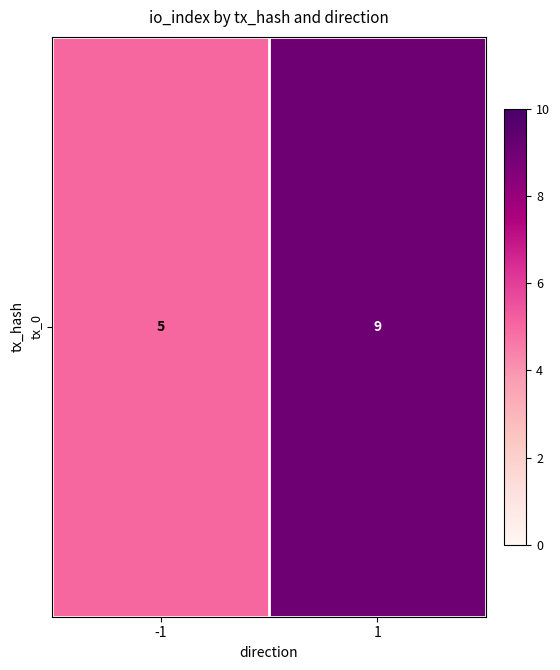

Reading right to left, extract all data points from this chart.

1=9	-1=5